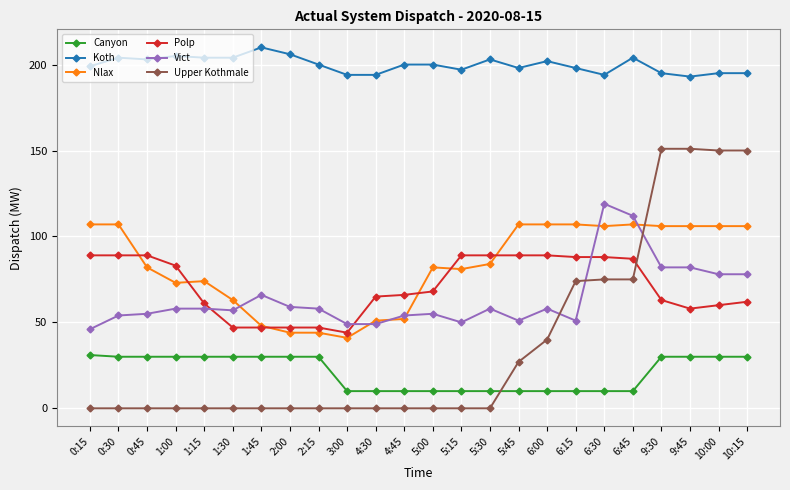

What is the label of the 6th point from the left?

1:30